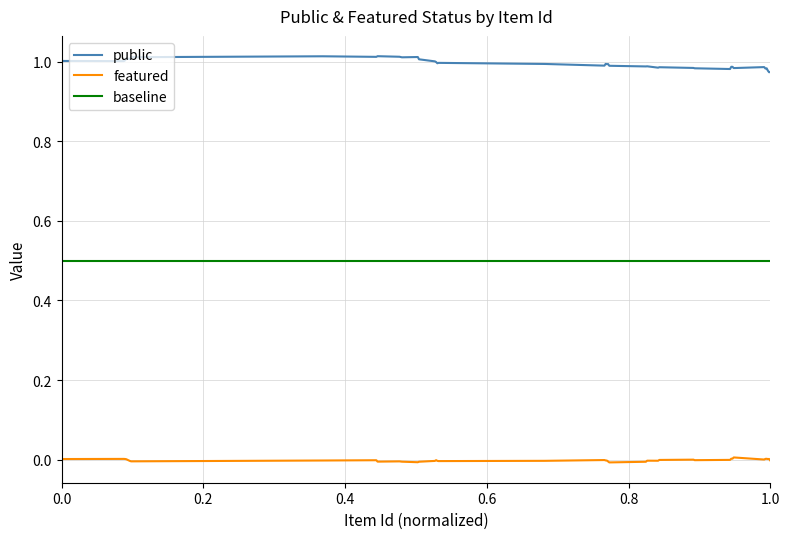

Rank the series by their maximum value, from lowest to highest.

featured, baseline, public